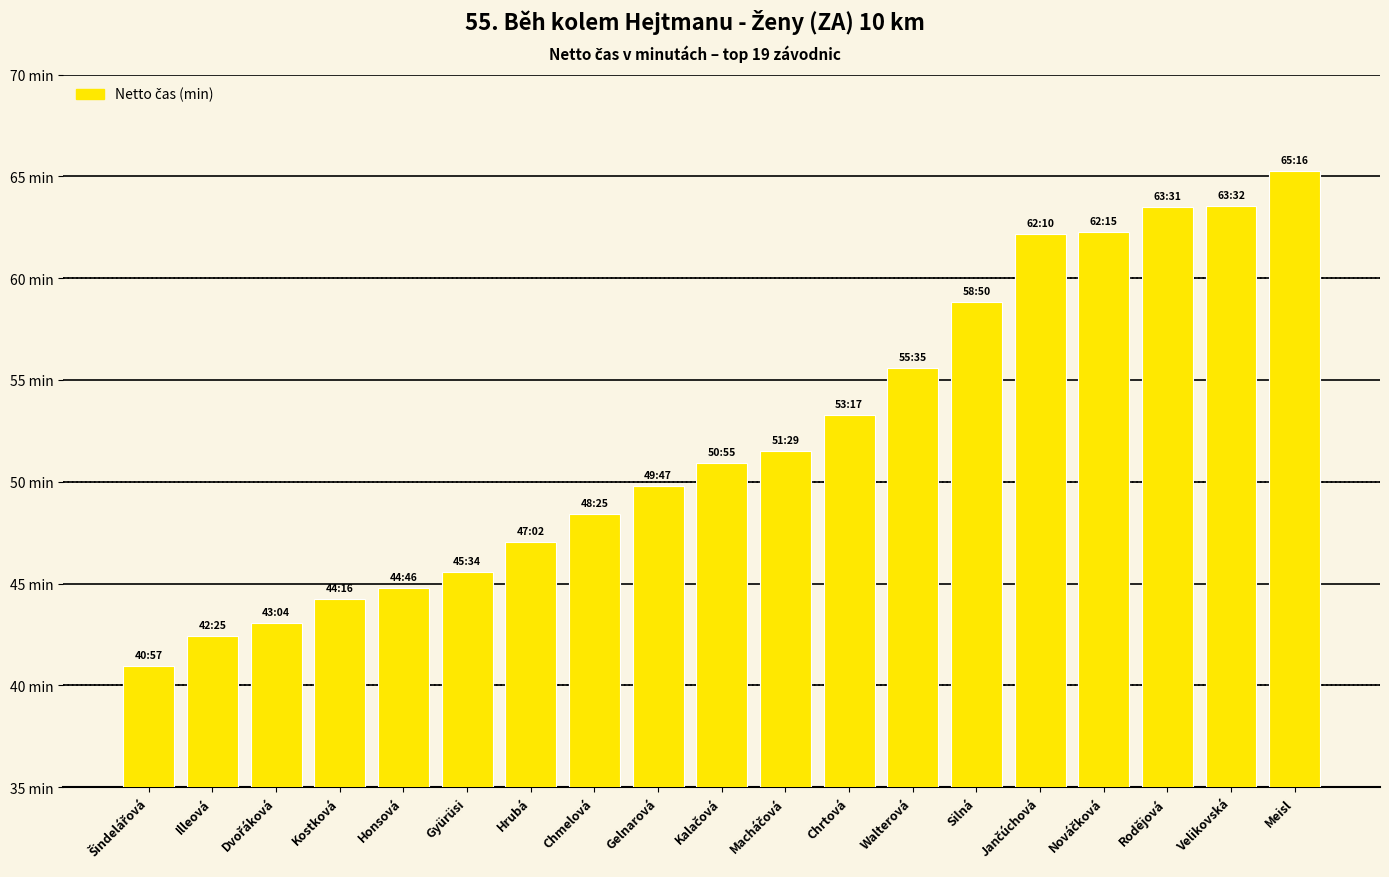

What is the sum of the values at Velikovská and Kostková?

107.8